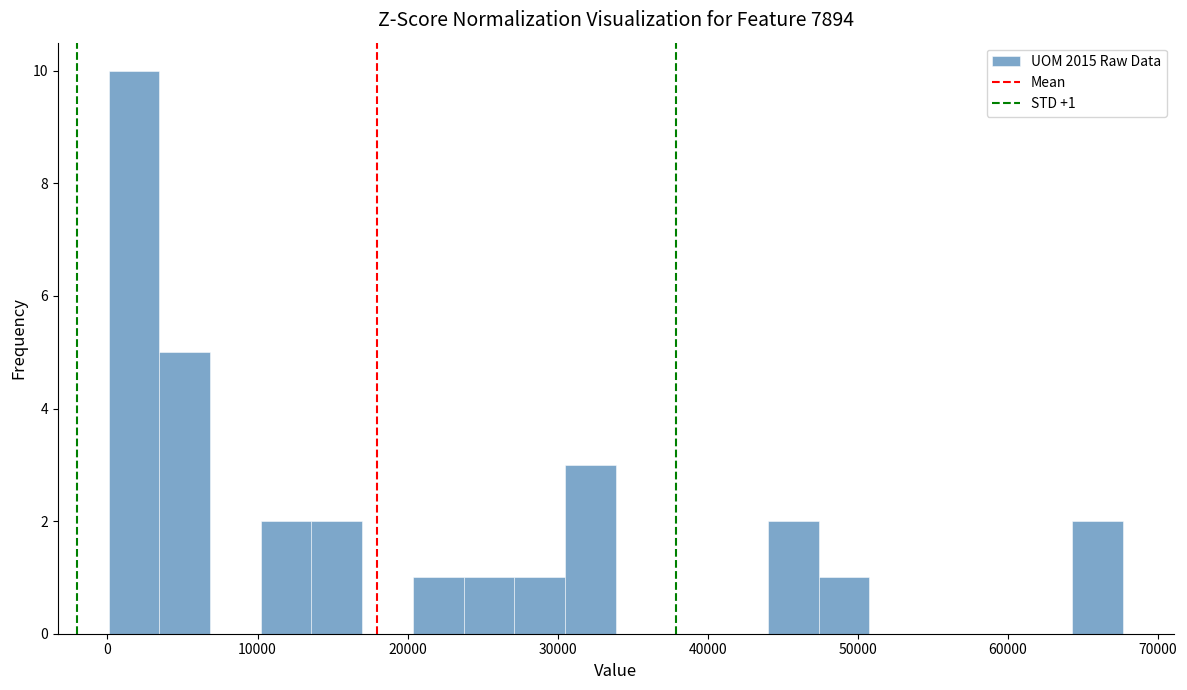

Read against the x-axis, roughly where is the centre of the tallest bar?

2000